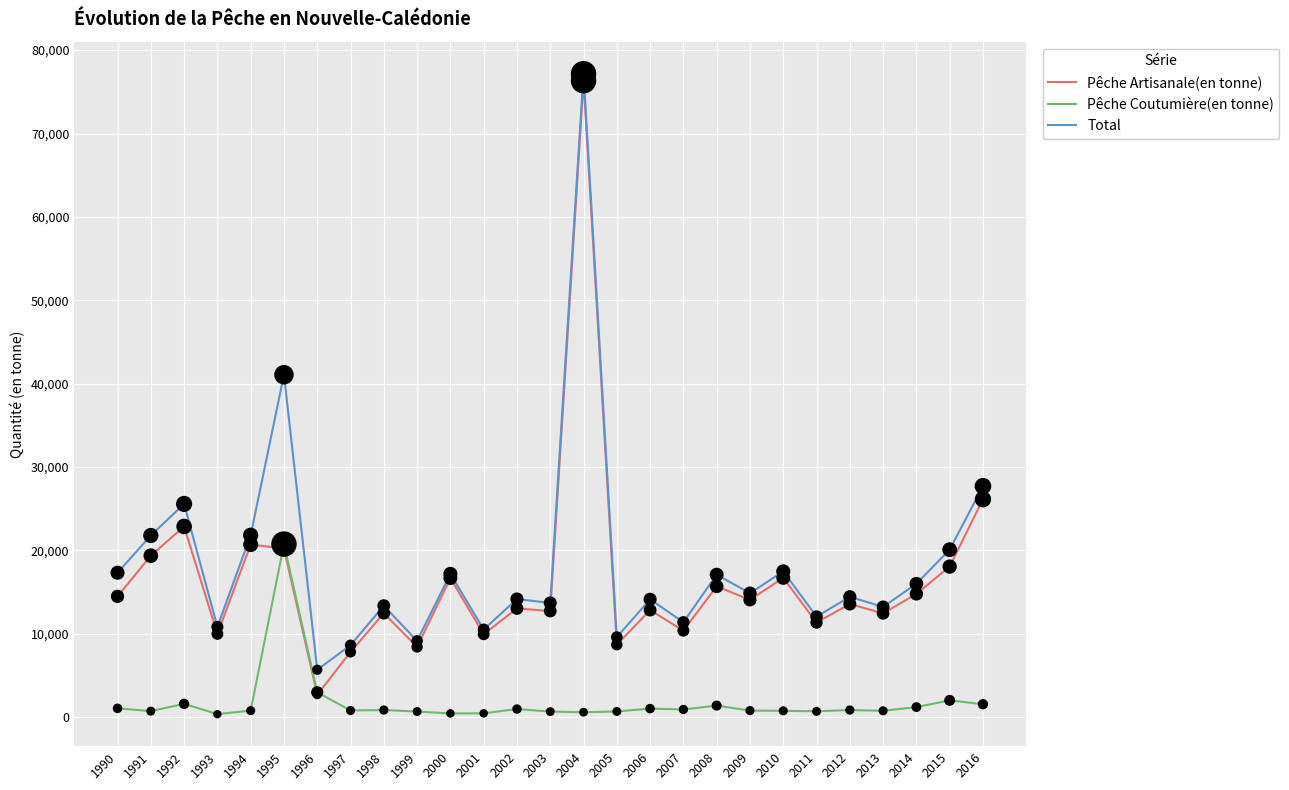

What are all the series names shown in the legend?

Pêche Artisanale(en tonne), Pêche Coutumière(en tonne), Total